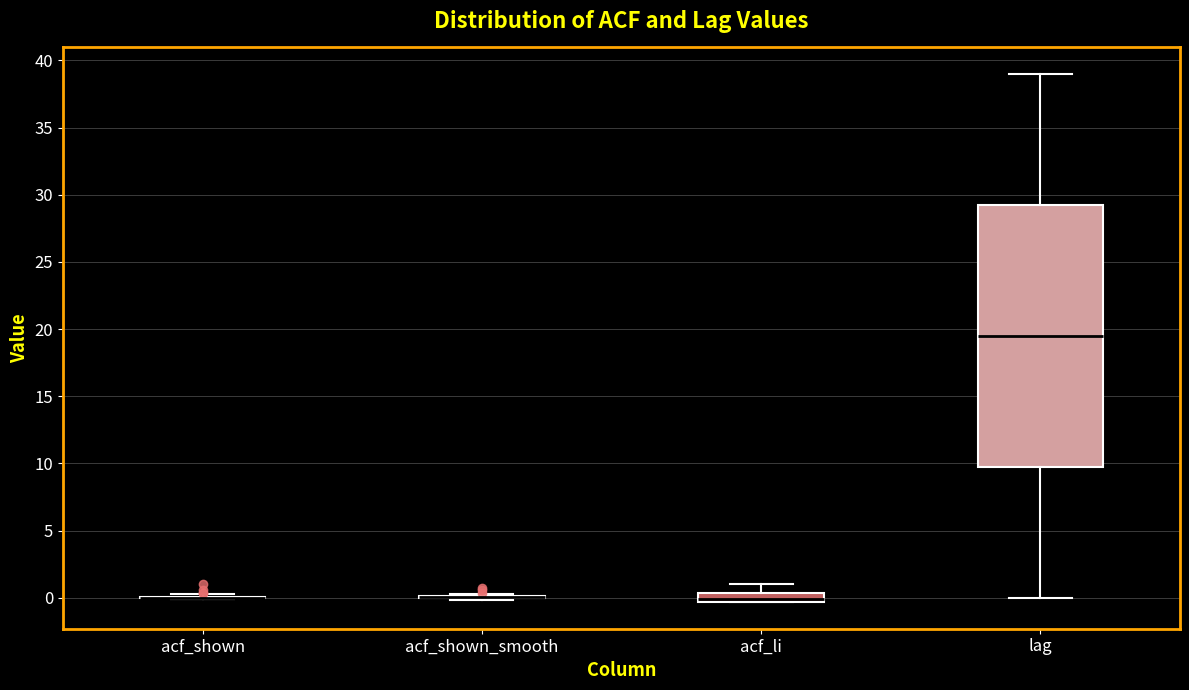

Which box is the tallest, from its lower edge to its upper edge?

lag